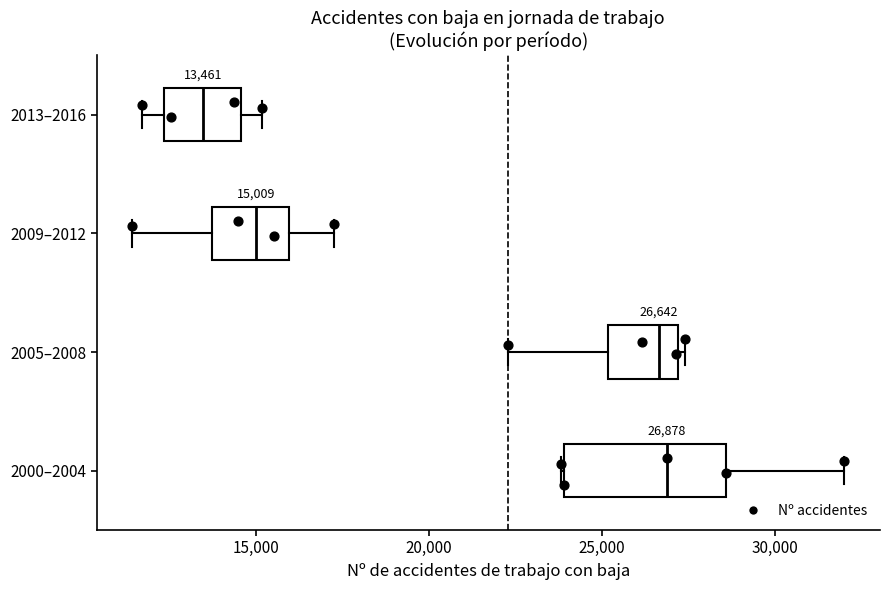

Which box is the widest, from its left edge to its right edge?

2000–2004